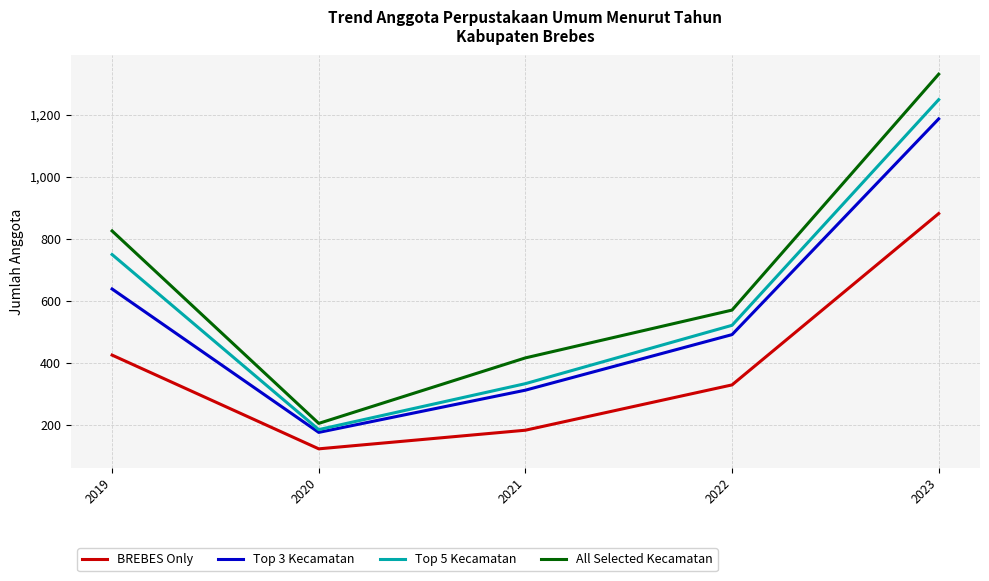

What is the maximum value for All Selected Kecamatan?

1331